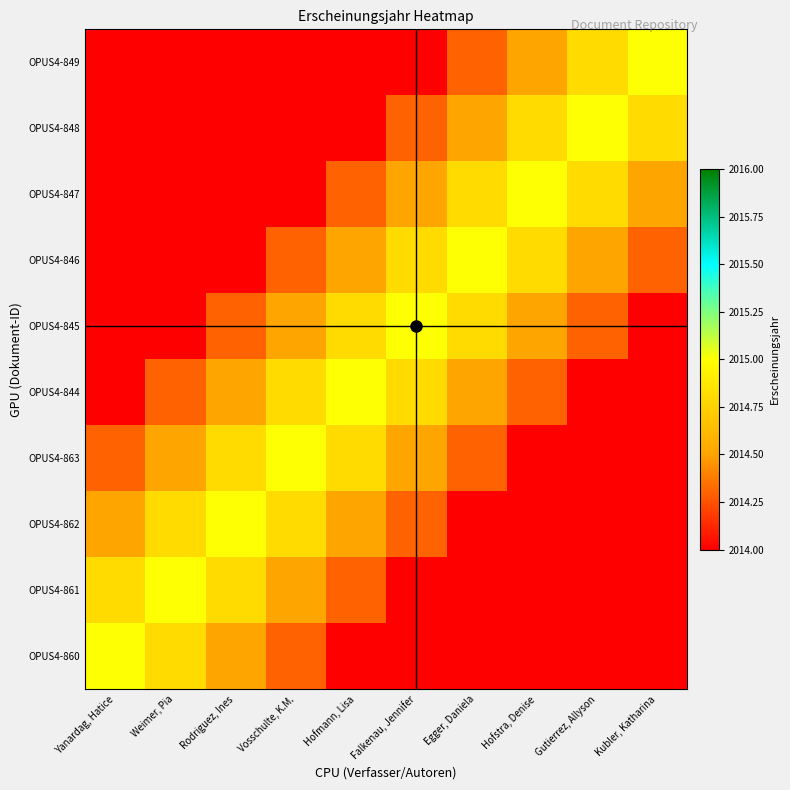

At how many categories does at least one series exceed 2014?

10